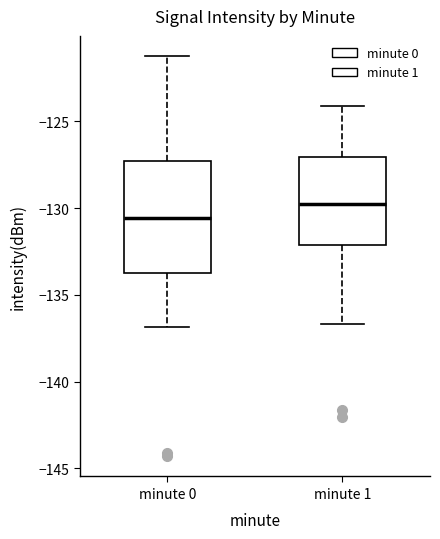

Reading left to right, read every box against the y-axis: the position of its median line, the range the box covers, and the ends of its whiskers. The values are not printed on the chart, so give them approximately, as read against the axis.

minute 0: median -130.5, box -133.5 to -127.5, whiskers -137.0 to -121.0
minute 1: median -129.5, box -132.0 to -127.0, whiskers -136.5 to -124.0